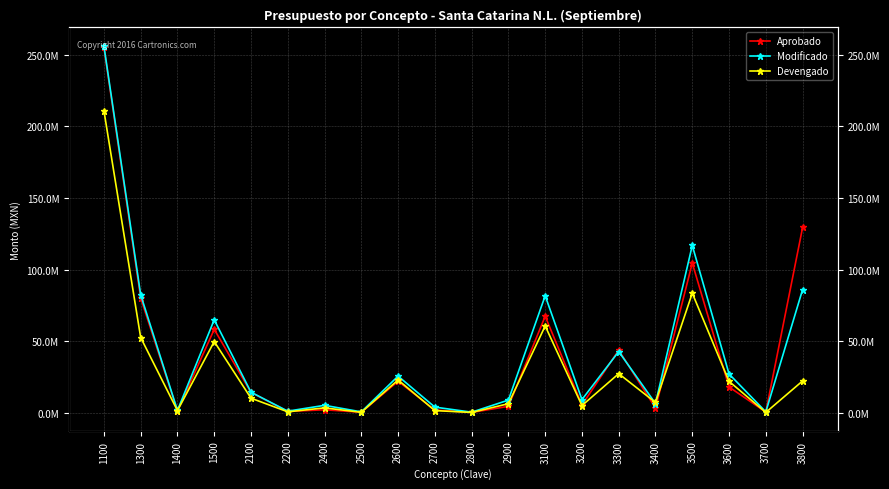

Rank the categories by Aprobado value from highest to lowest.

1100, 3800, 3500, 1300, 3100, 1500, 3300, 2600, 3600, 2100, 3200, 2900, 3400, 2400, 2700, 1400, 2200, 3700, 2500, 2800